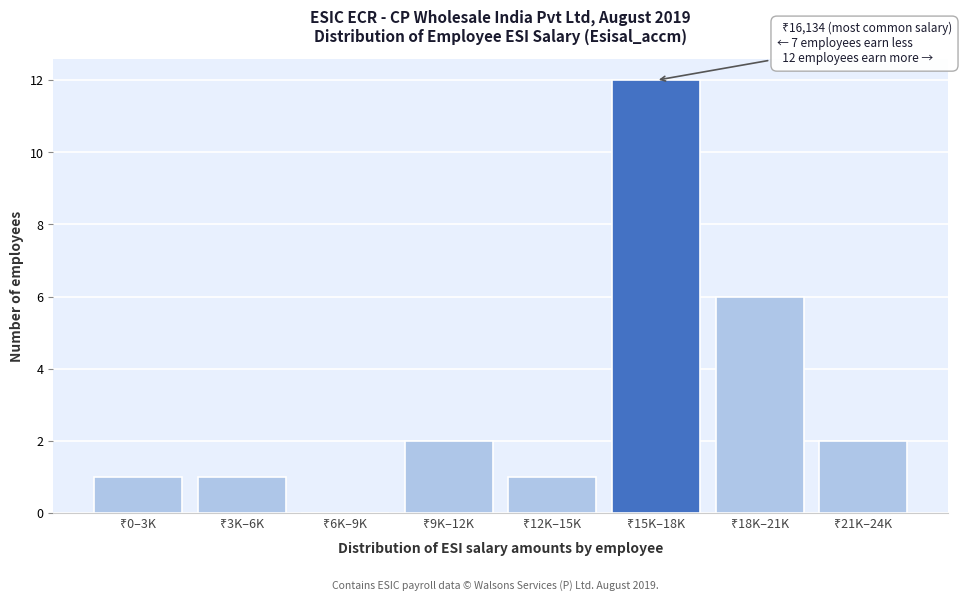

What is the sum of all values?

25